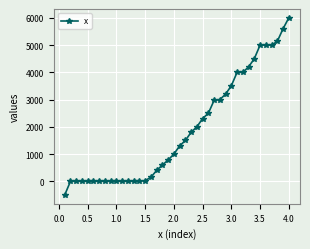

What is the difference between the maximum and second lowest values?

6000